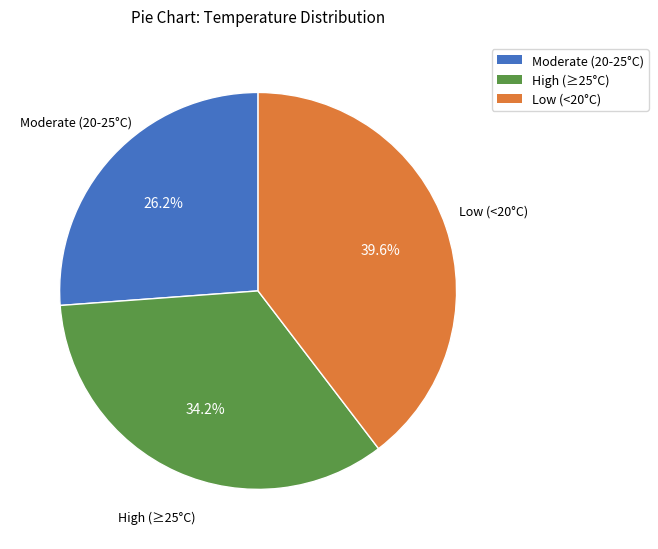

Does any single category account for the majority?

No